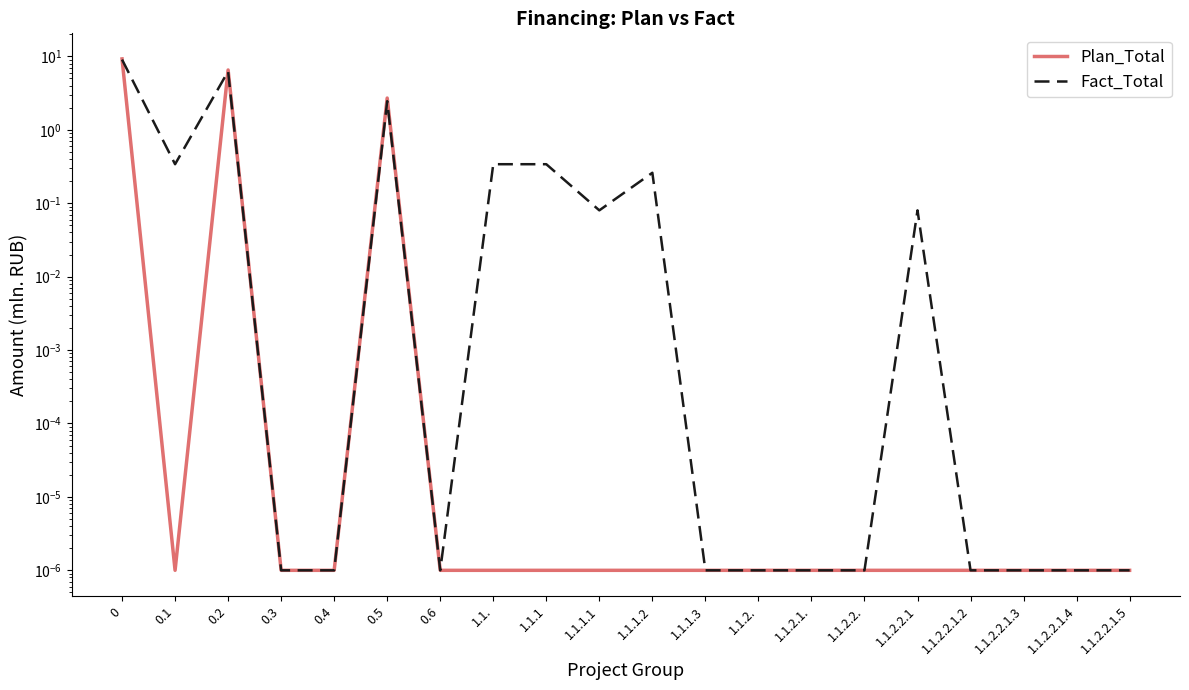

List the labels in order of Fact_Total value, largest first.

0, 0.2, 0.5, 0.1, 1.1., 1.1.1, 1.1.1.2, 1.1.1.1, 1.1.2.2.1, 0.3, 0.4, 0.6, 1.1.1.3, 1.1.2., 1.1.2.1., 1.1.2.2., 1.1.2.2.1.2, 1.1.2.2.1.3, 1.1.2.2.1.4, 1.1.2.2.1.5